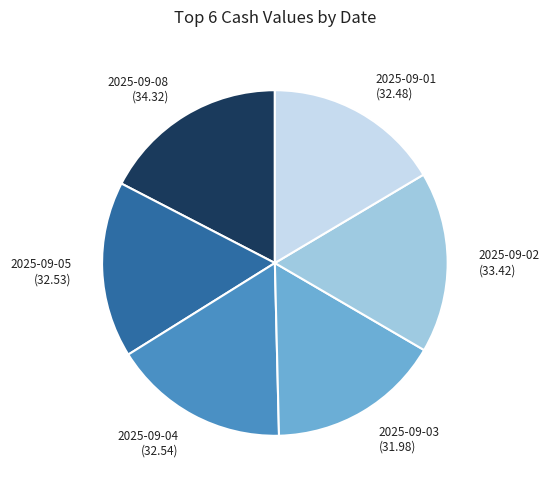

The 2025-09-02 slice represents 6% of the pie. True or false?

False